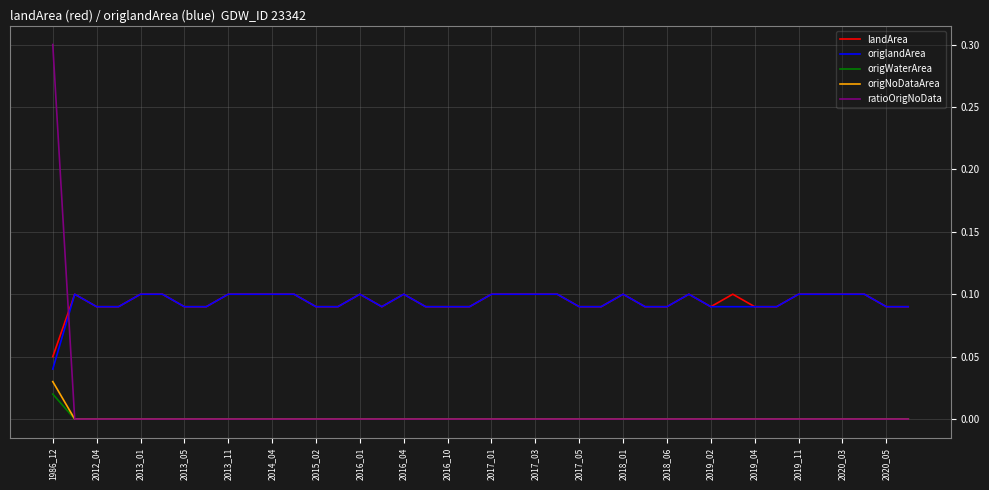

What is the maximum value shown in the chart?

0.3